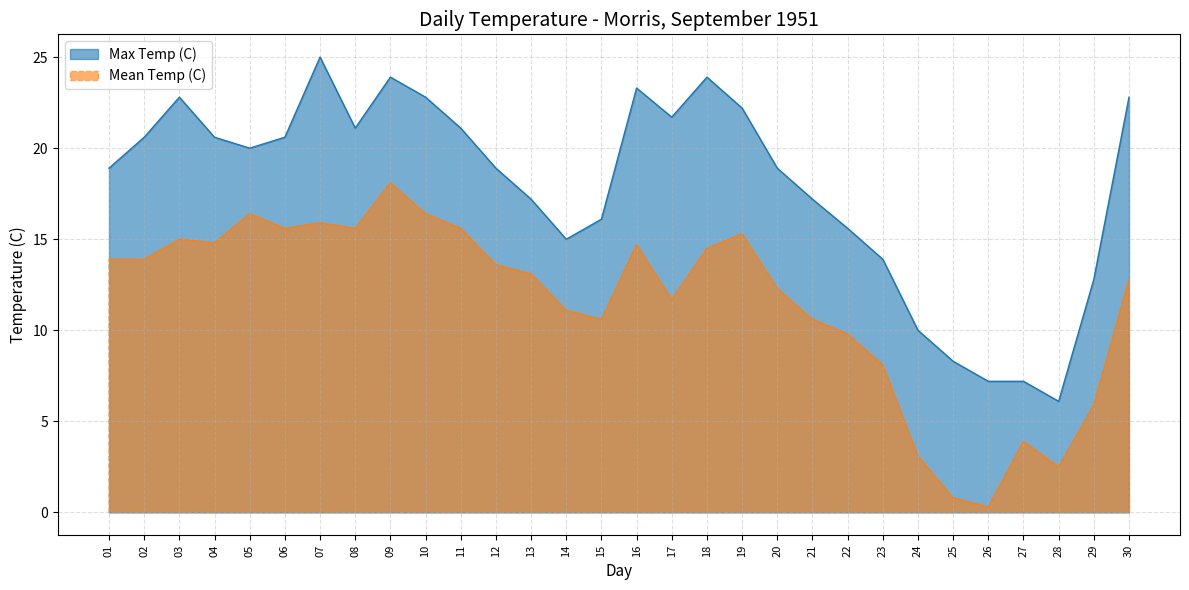

Which series changed the most between 10 and 26?

Mean Temp (C)